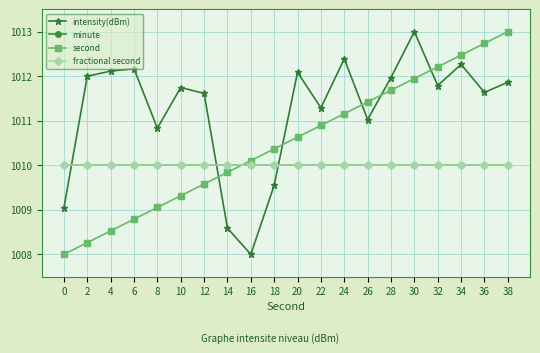

Is this an area chart (filled region under the line)?

No